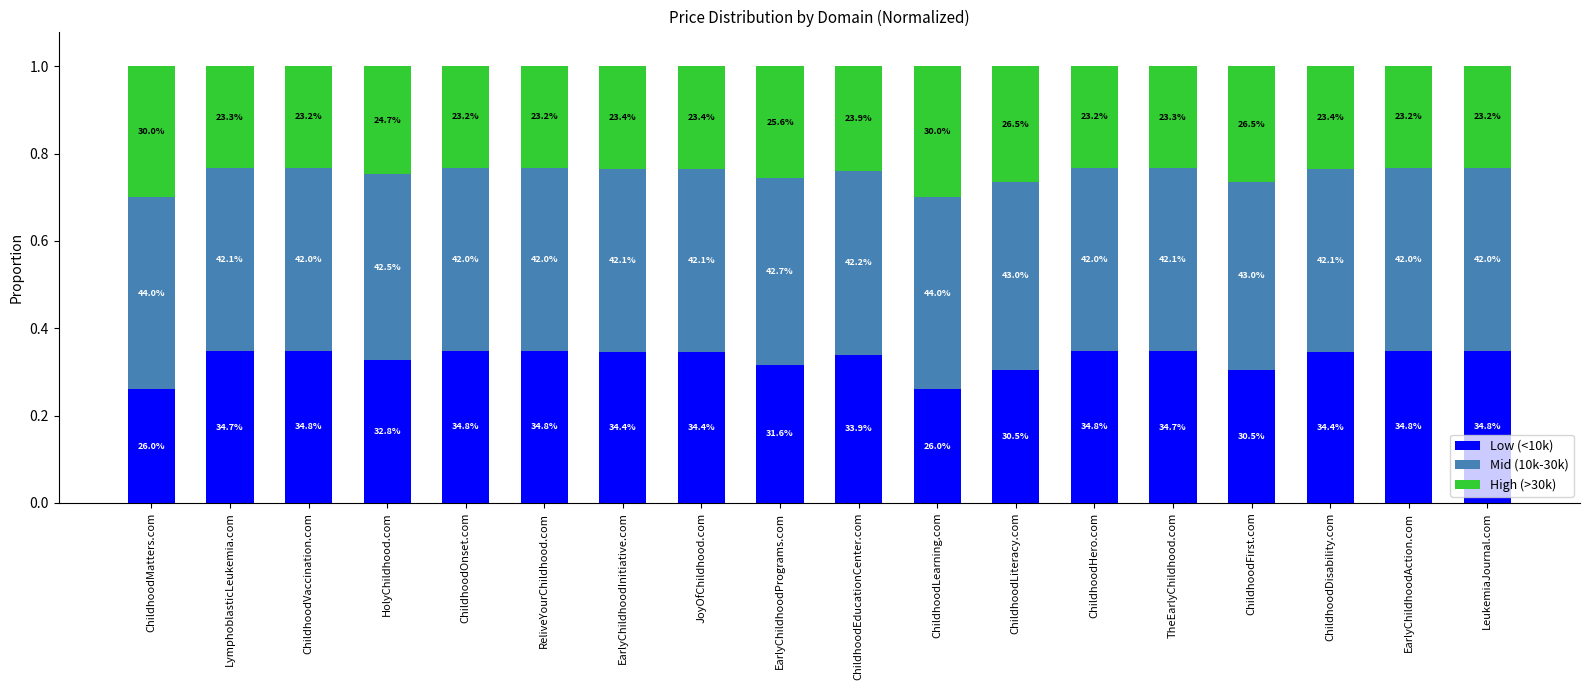

What are all the series names shown in the legend?

Low (<10k), Mid (10k-30k), High (>30k)